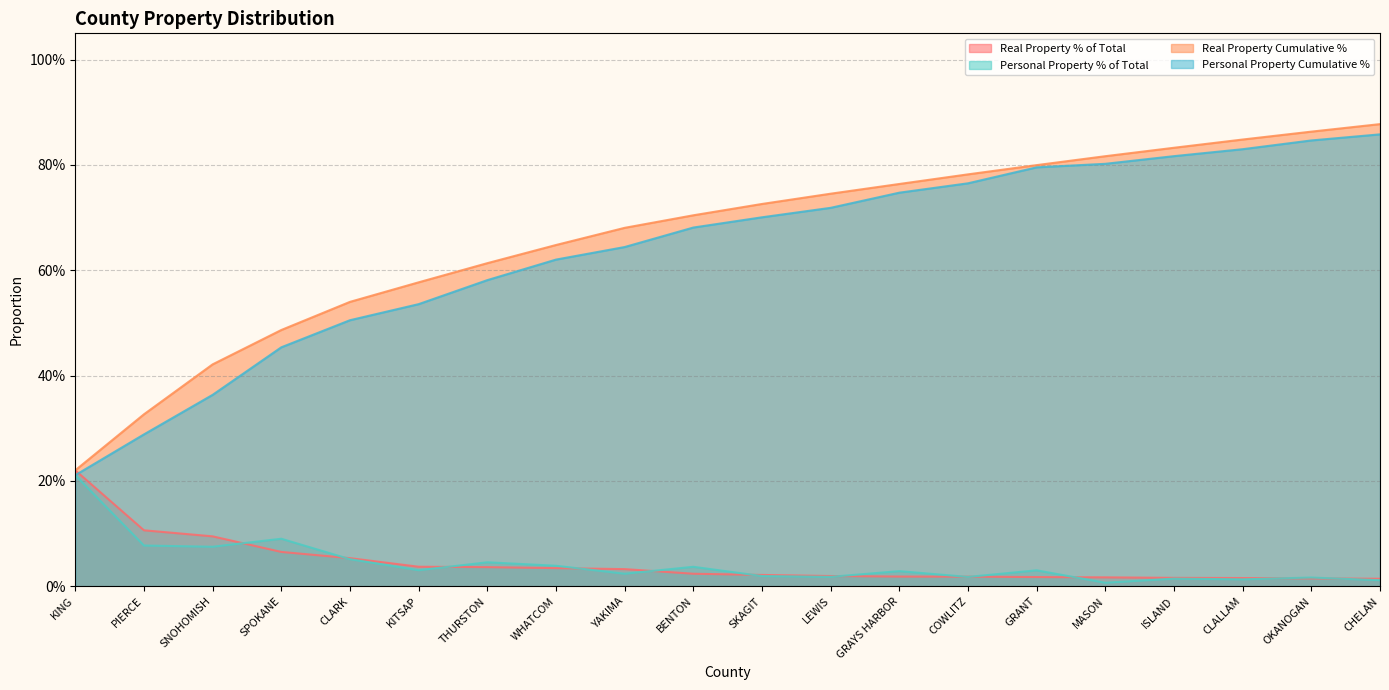

At SKAGIT, list the series in order from smallest to largest.

Personal Property % of Total, Real Property % of Total, Personal Property Cumulative %, Real Property Cumulative %